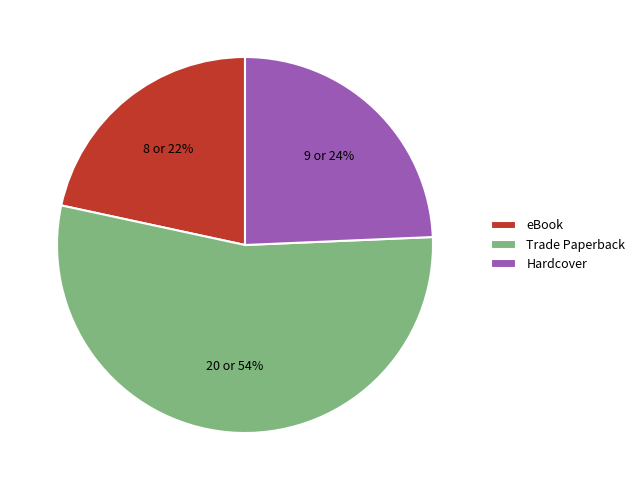

How many slices are in this pie chart?

3